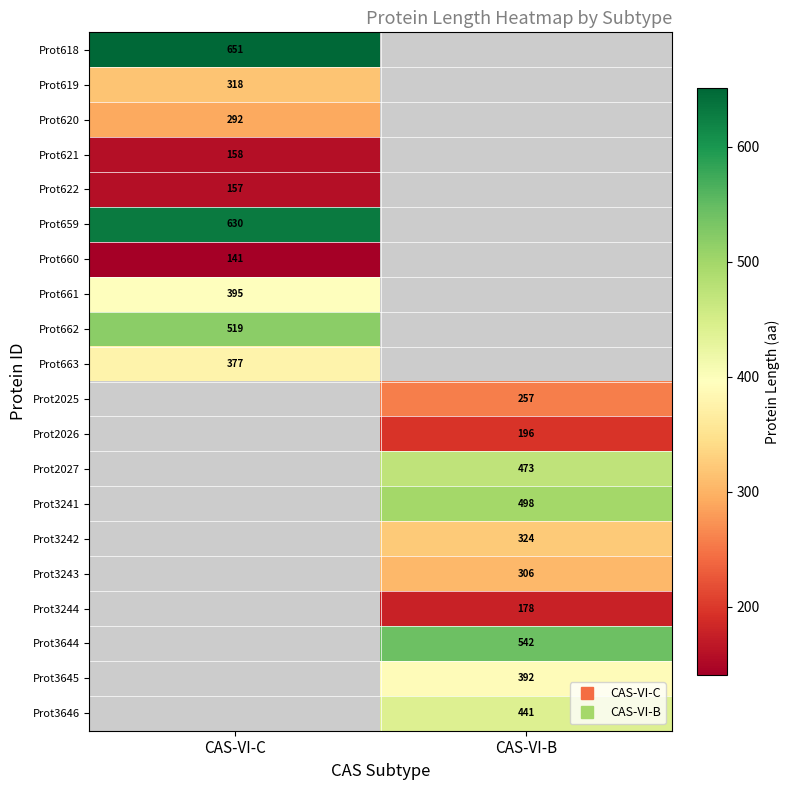

What is the minimum value shown in the chart?

141.0